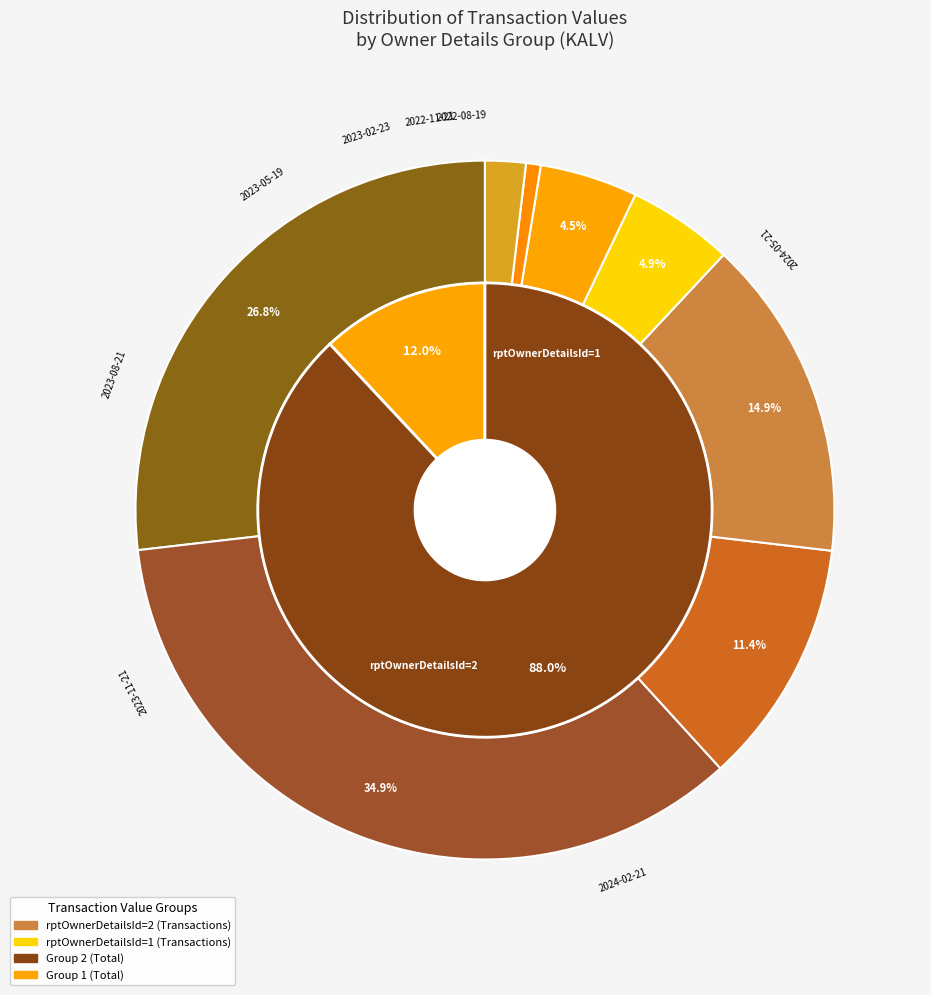

To the nearest percent, what is the average slice percentage?

12%